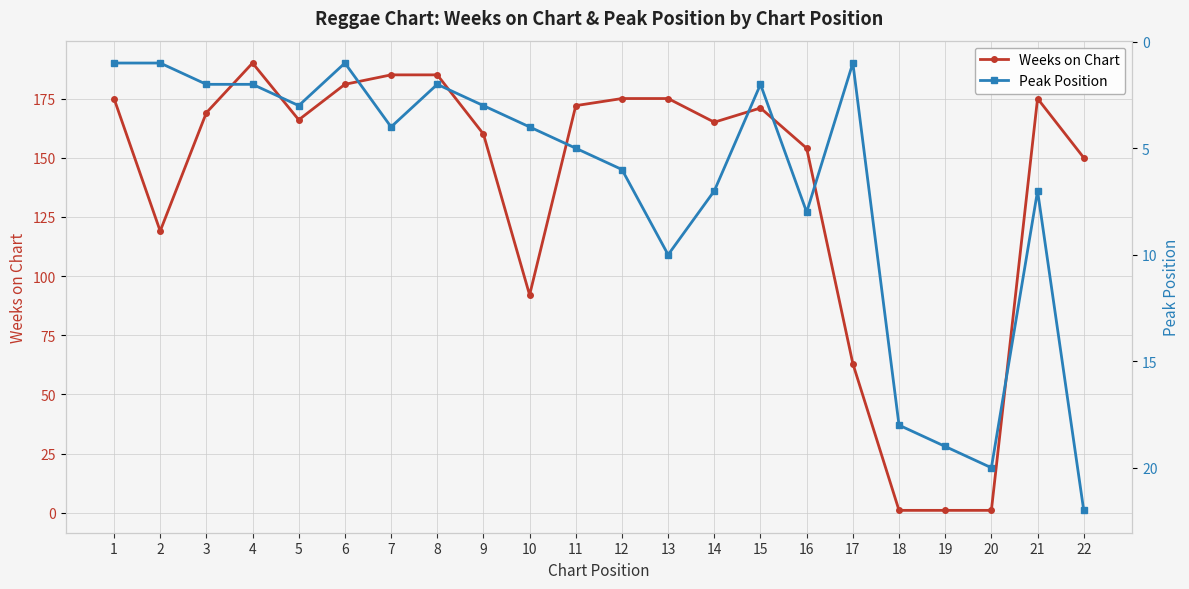

At which label does Weeks on Chart reach its peak?

4